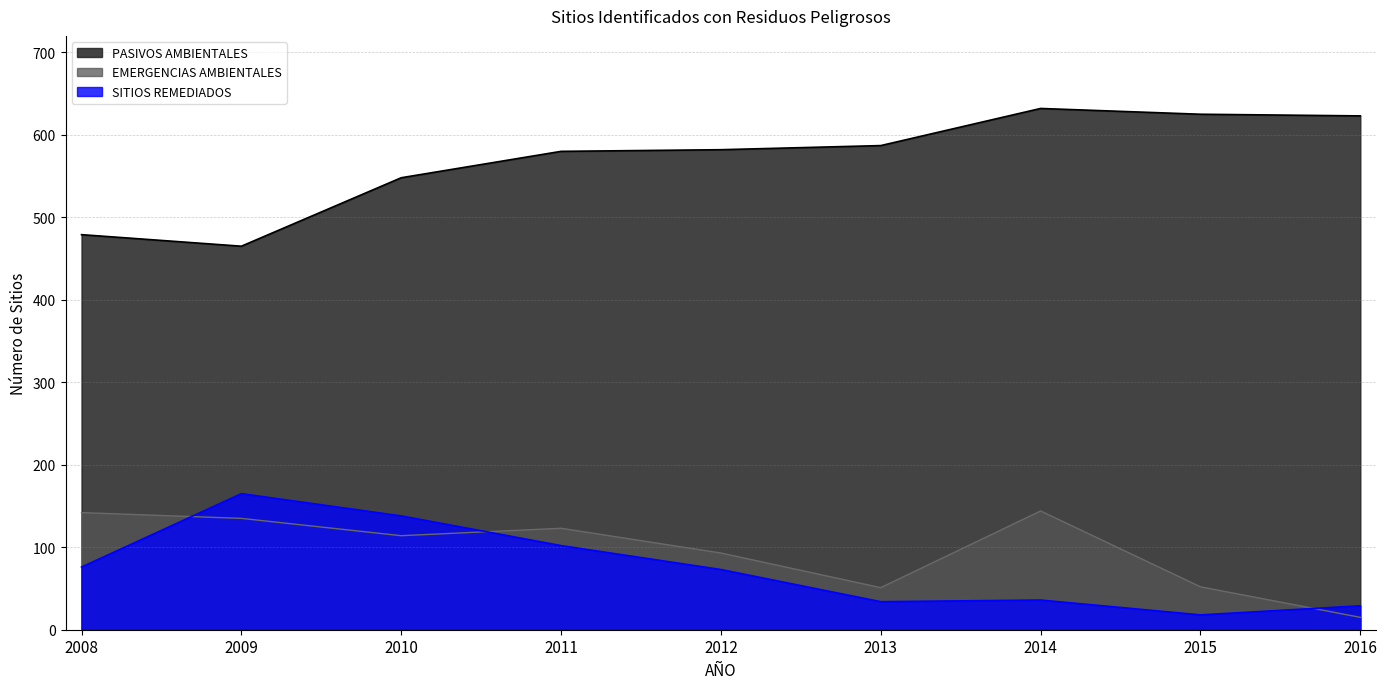

Reading right to left, list all the values displayed in this chart.

EMERGENCIAS AMBIENTALES: 2016=15	2015=52	2014=144	2013=51	2012=93	2011=123	2010=114	2009=135	2008=142
PASIVOS AMBIENTALES: 2016=623	2015=625	2014=632	2013=587	2012=582	2011=580	2010=548	2009=465	2008=479
SITIOS REMEDIADOS: 2016=29	2015=18	2014=36	2013=34	2012=73	2011=102	2010=138	2009=165	2008=76